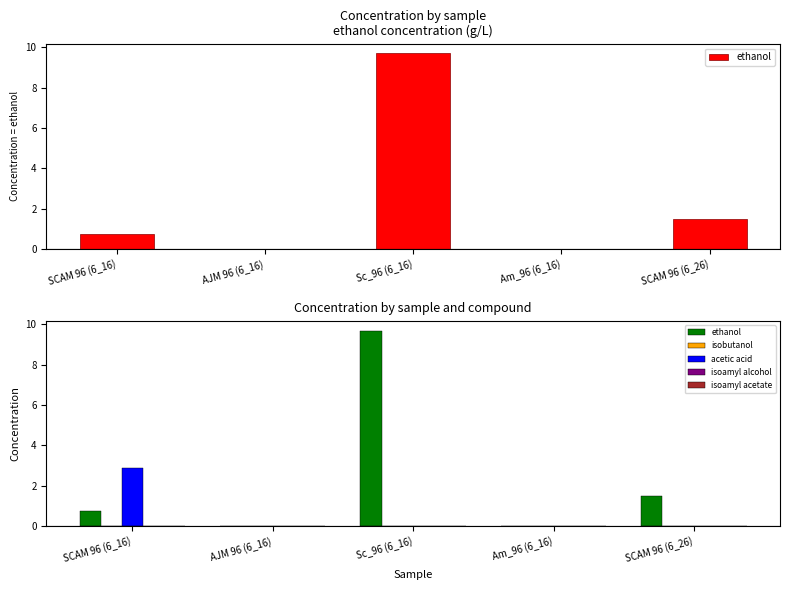

What is the label of the 3rd bar from the left?

Sc_96 (6_16)